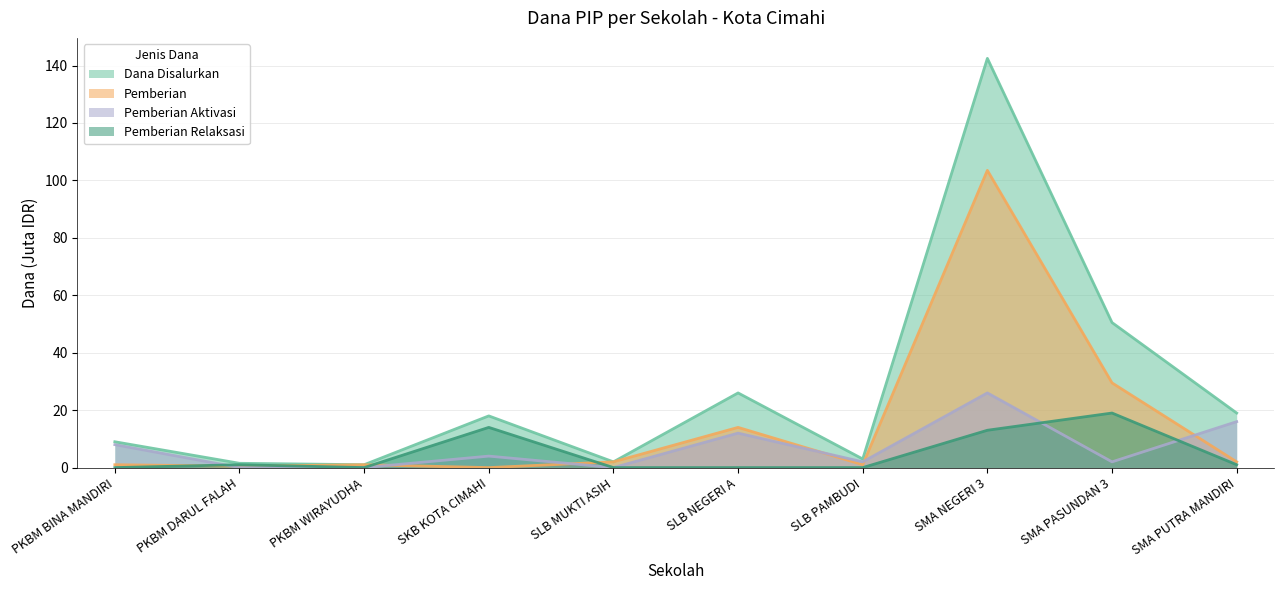

Rank the categories by Pemberian value from highest to lowest.

SMA NEGERI 3, SMA PASUNDAN 3, SLB NEGERI A, SLB MUKTI ASIH, SMA PUTRA MANDIRI, PKBM BINA MANDIRI, PKBM WIRAYUDHA, SLB PAMBUDI, PKBM DARUL FALAH, SKB KOTA CIMAHI